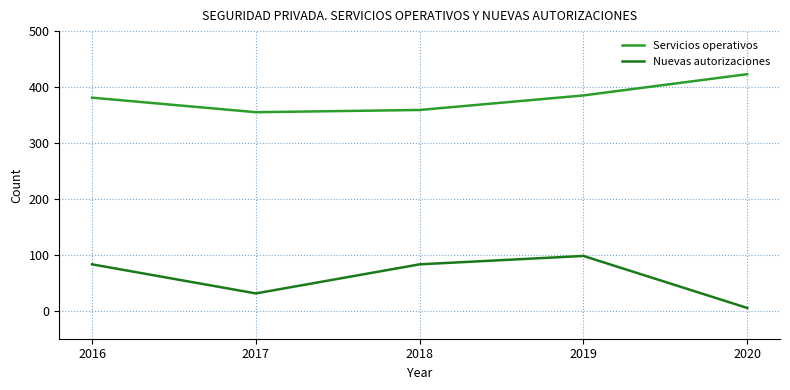

True or false: Servicios operativos has more than 0 points higher than both neighbors.

False